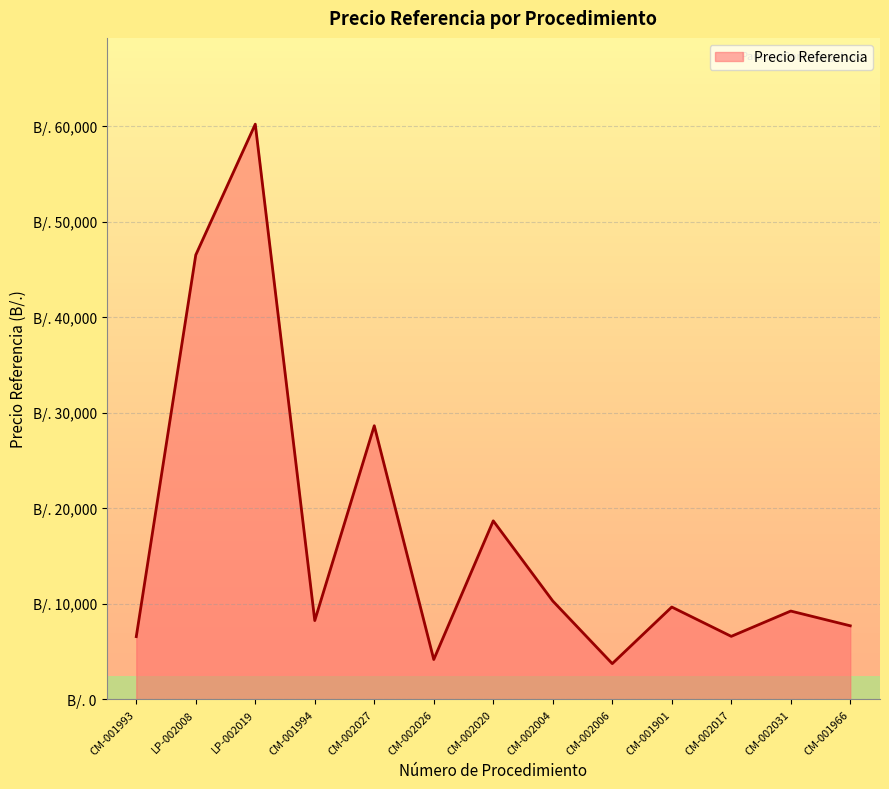

What is the label of the 9th point from the right?

CM-002027